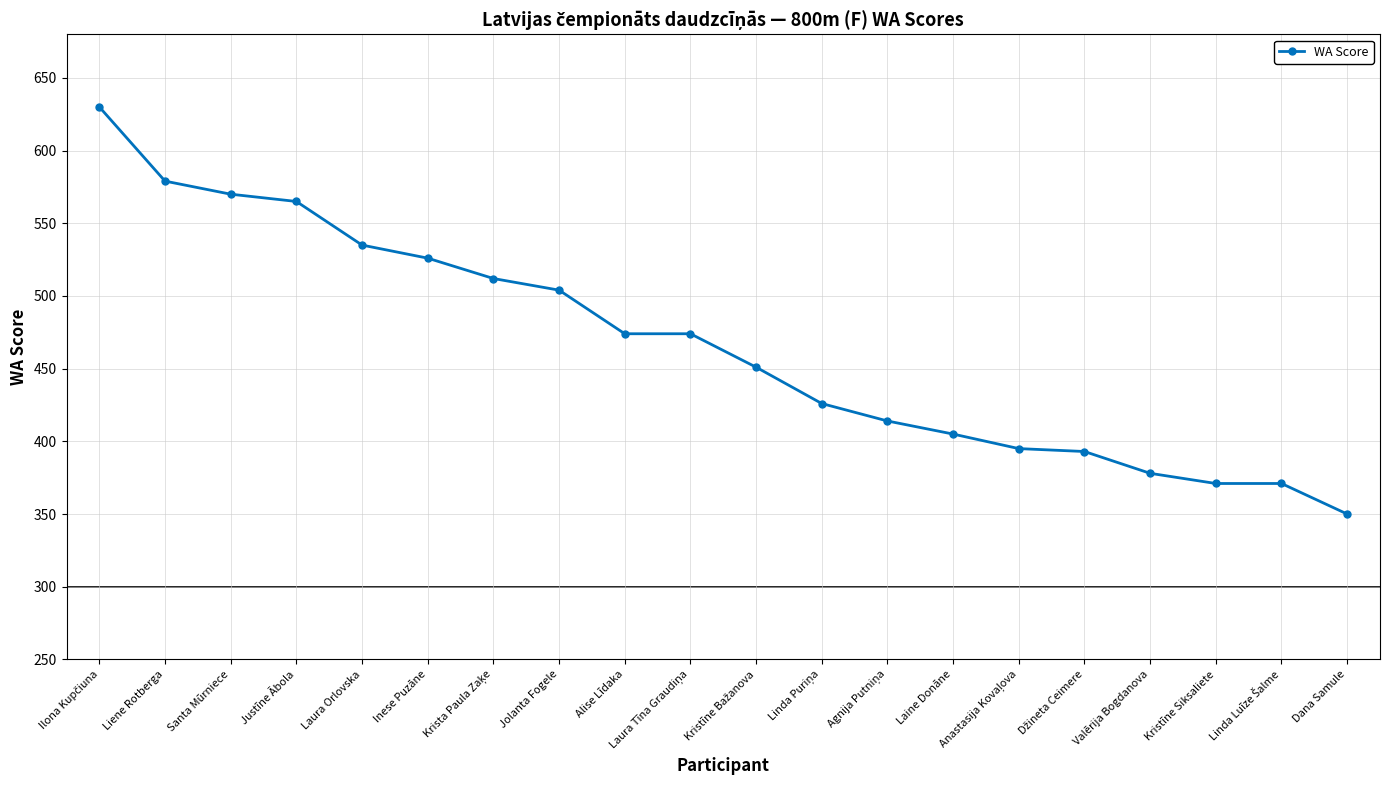

What is the difference between the second highest and minimum values?

229